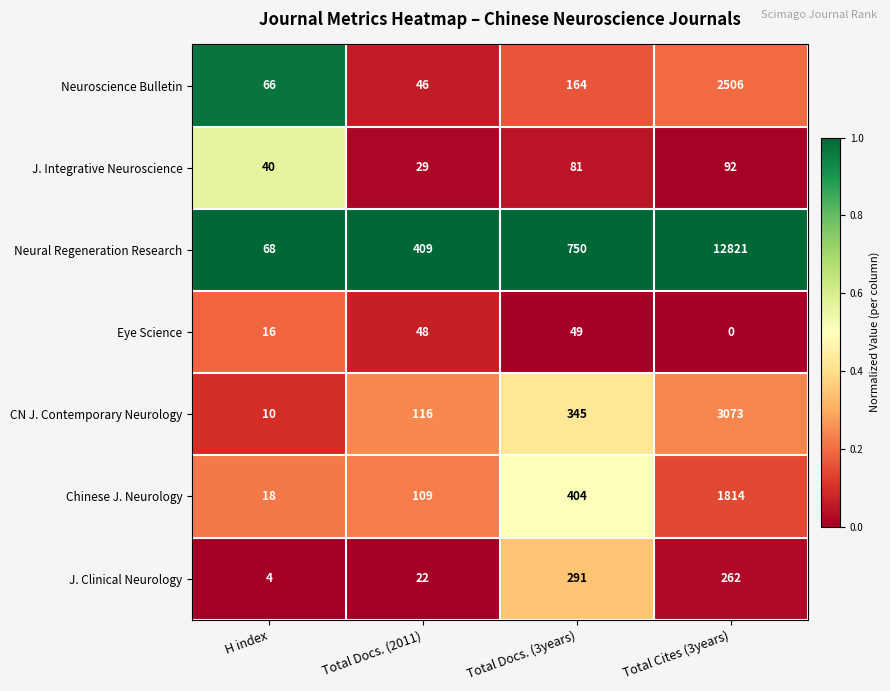

Rank the categories by J. Integrative Neuroscience value from lowest to highest.

Total Docs. (2011), H index, Total Docs. (3years), Total Cites (3years)